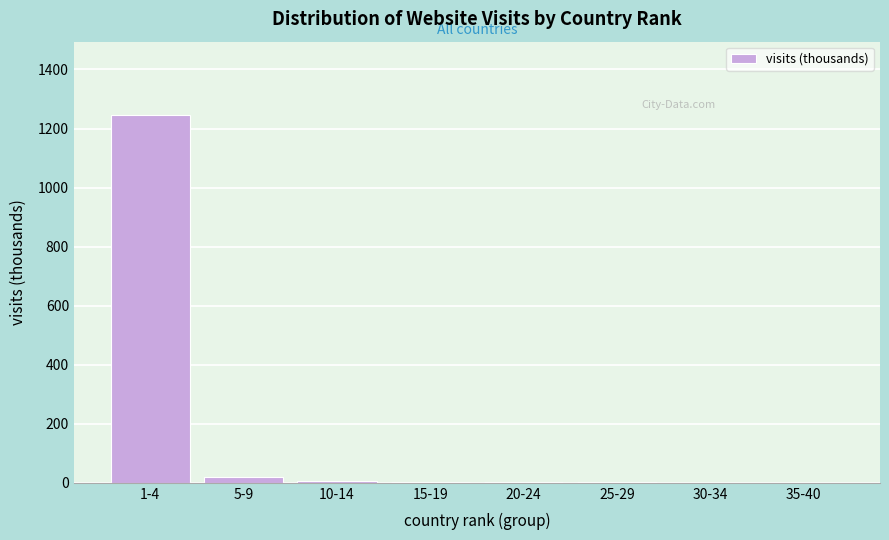

What is the maximum value shown in the chart?

1245.1